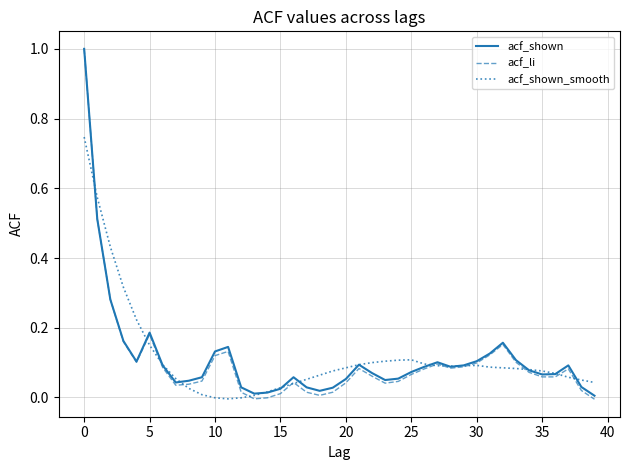

Which series has the largest range (max minus min)?

acf_li